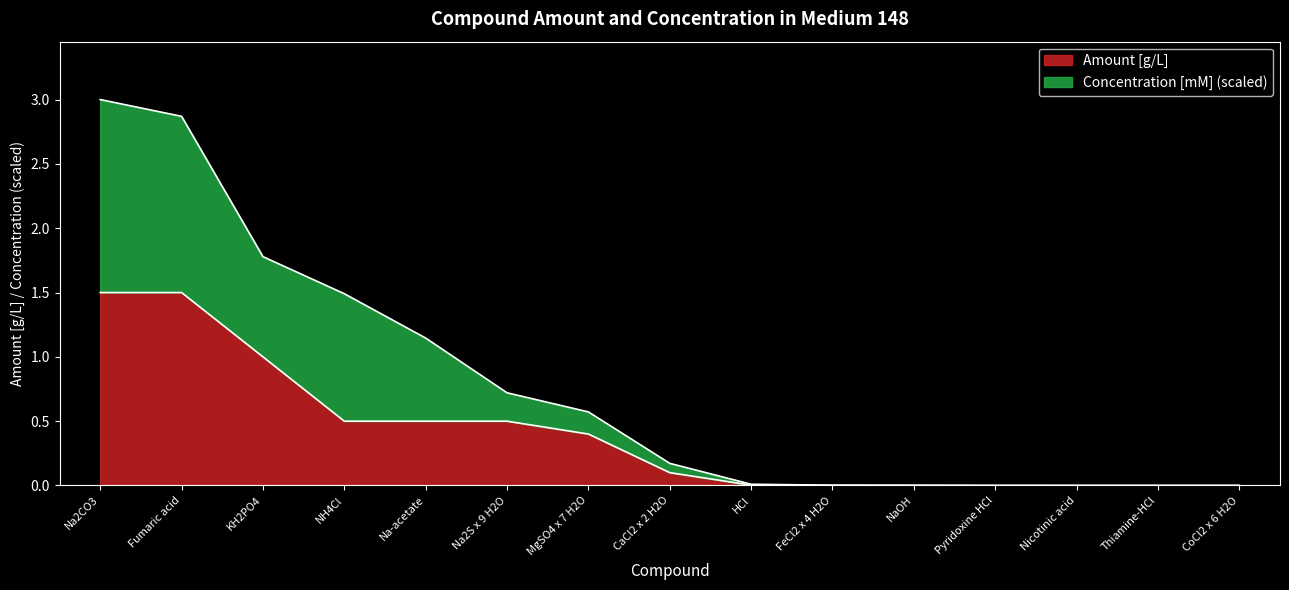

What is the total value across all series at Fumaric acid?

2.9